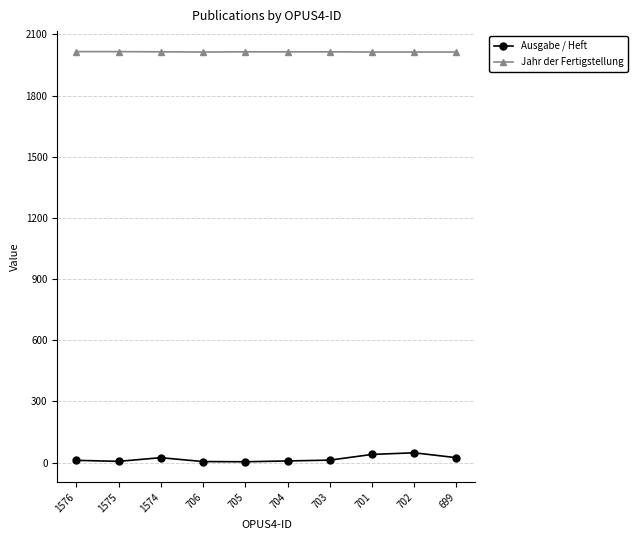

How many series are shown in this chart?

2